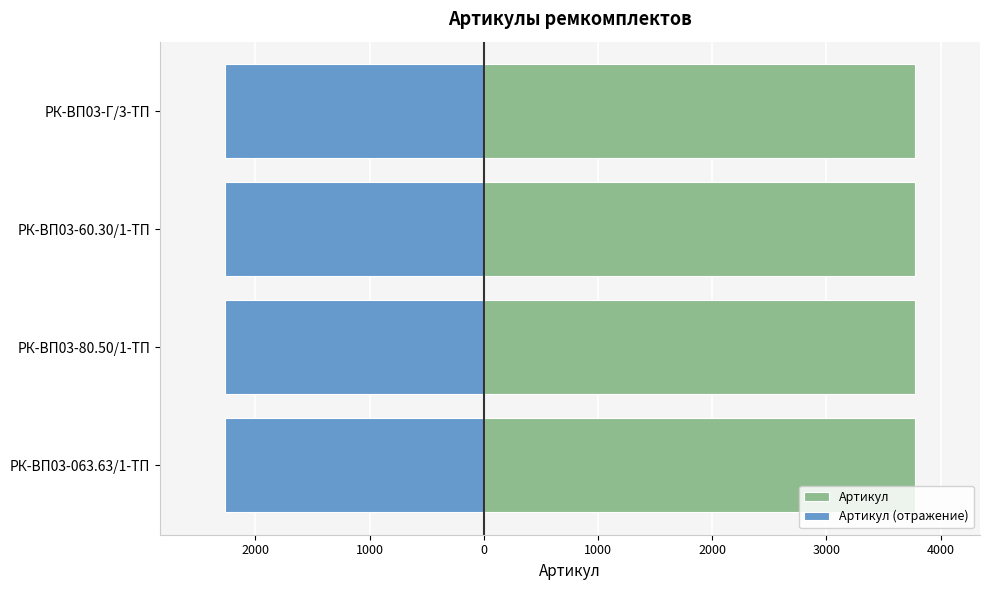

How many categories are shown in the chart?

4